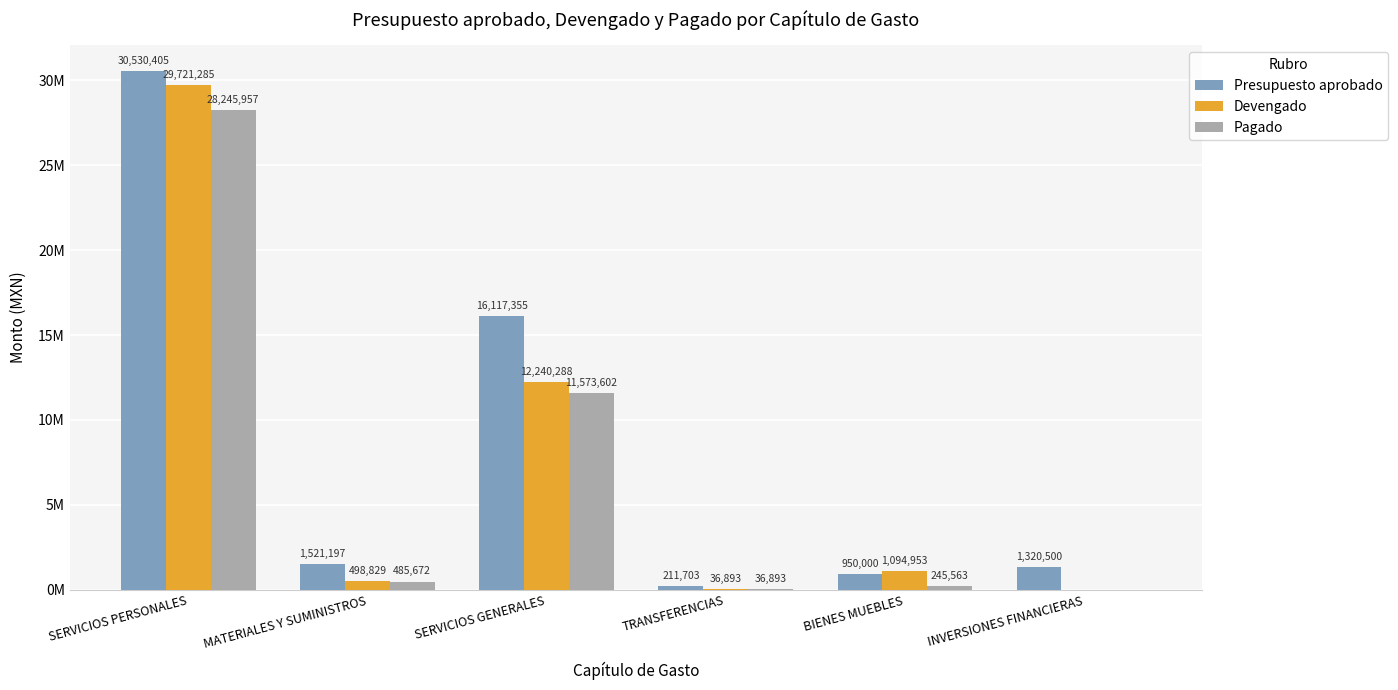

Reading left to right, extract all data points from this chart.

Presupuesto aprobado: SERVICIOS PERSONALES=30530405.1	MATERIALES Y SUMINISTROS=1521197.2	SERVICIOS GENERALES=16117354.7	TRANSFERENCIAS=211702.9	BIENES MUEBLES=950000.0	INVERSIONES FINANCIERAS=1320500.0
Devengado: SERVICIOS PERSONALES=29721285.4	MATERIALES Y SUMINISTROS=498829.1	SERVICIOS GENERALES=12240288.2	TRANSFERENCIAS=36892.8	BIENES MUEBLES=1094952.5	INVERSIONES FINANCIERAS=0.0
Pagado: SERVICIOS PERSONALES=28245957.4	MATERIALES Y SUMINISTROS=485672.3	SERVICIOS GENERALES=11573601.6	TRANSFERENCIAS=36892.8	BIENES MUEBLES=245563.3	INVERSIONES FINANCIERAS=0.0